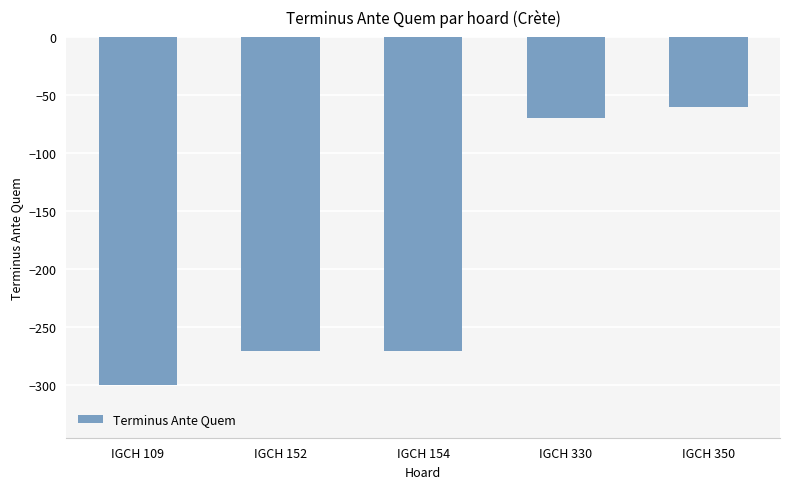

What is the greatest value displayed?

-60